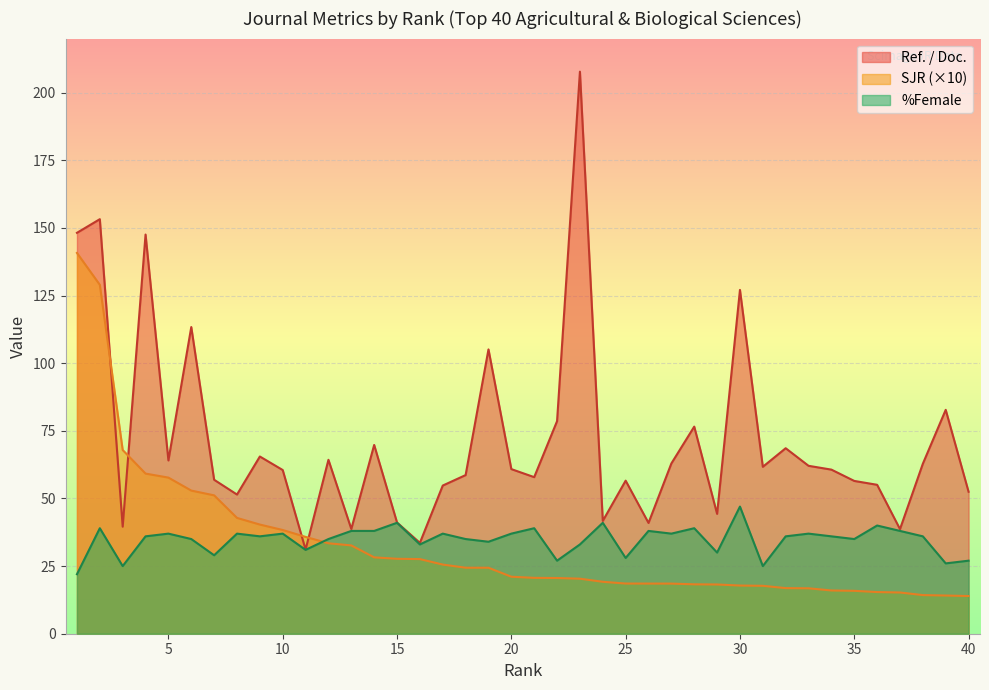

Is the value of %Female at 3 greater than the value of Ref. / Doc. at 36?

No